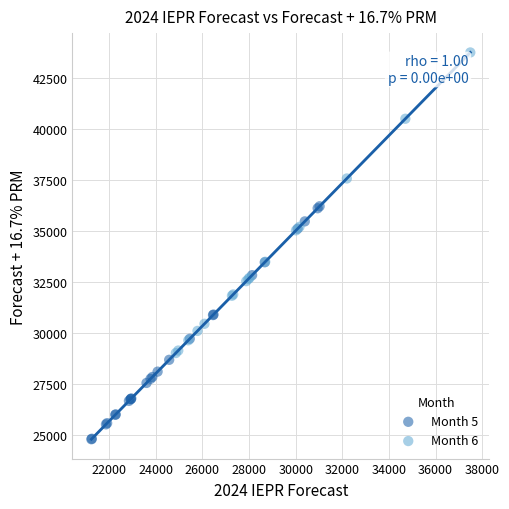

Which series contains the highest Y value?

Month 6